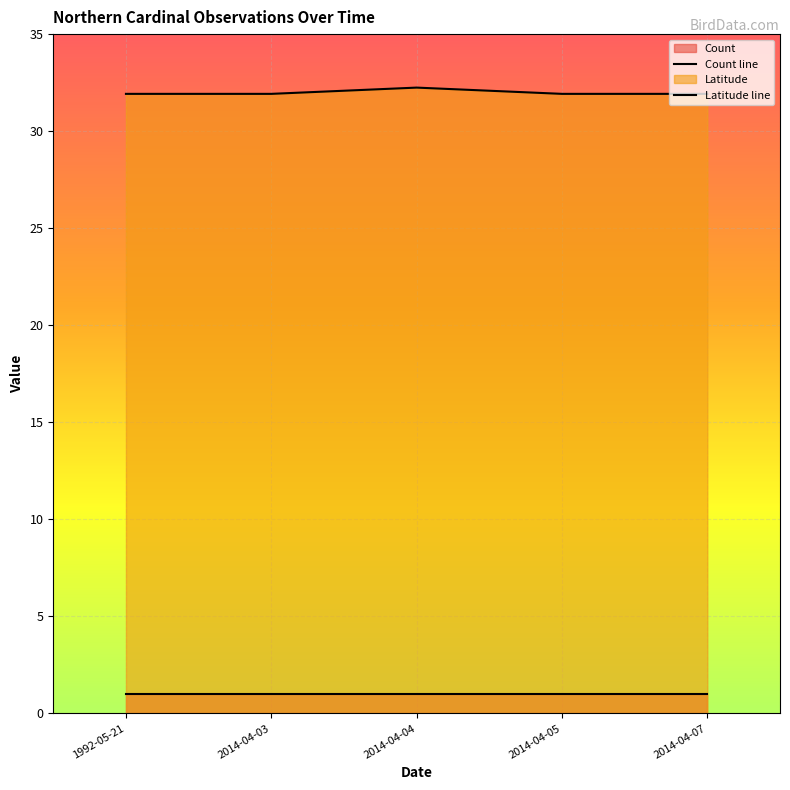

True or false: Latitude line and Count line cross at least once.

False